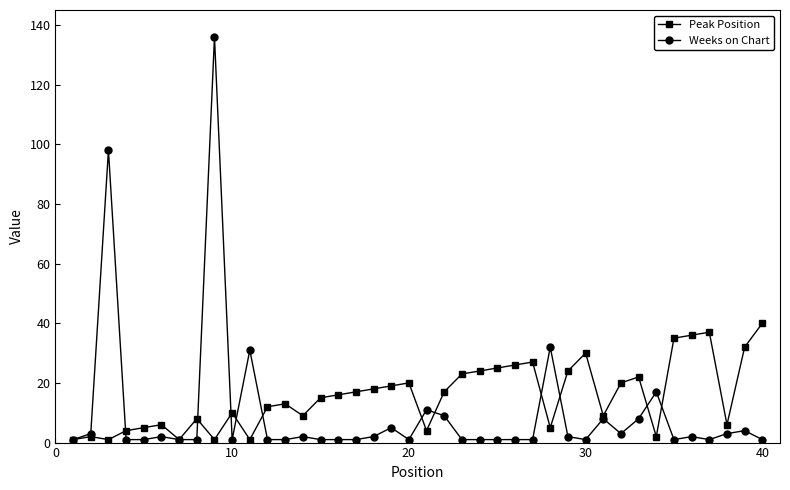

True or false: Weeks on Chart and Peak Position cross at least once.

True